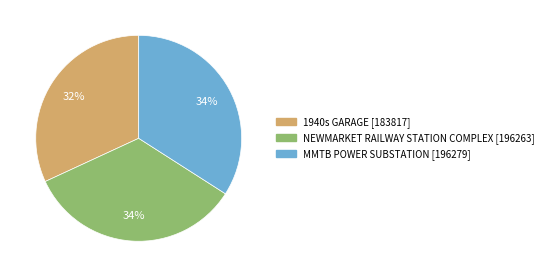

Combined, do 1940s GARAGE and NEWMARKET RAILWAY STATION COMPLEX account for over 50%?

Yes